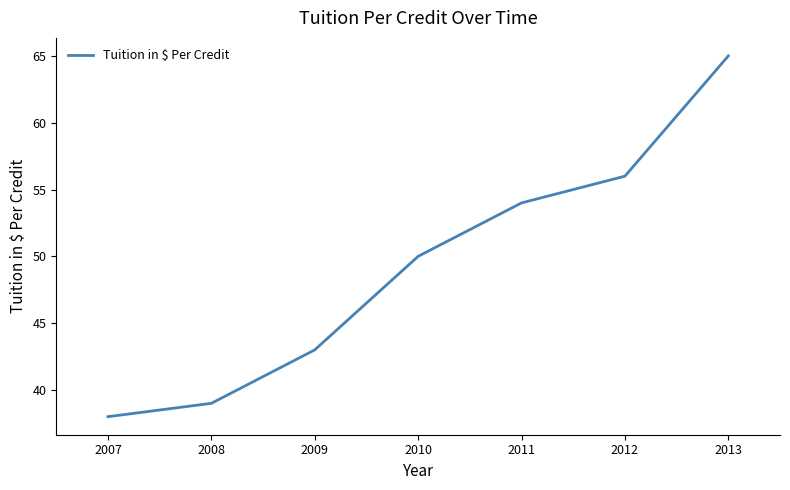

Reading right to left, transcribe all the data shown in this chart.

2013=65	2012=56	2011=54	2010=50	2009=43	2008=39	2007=38